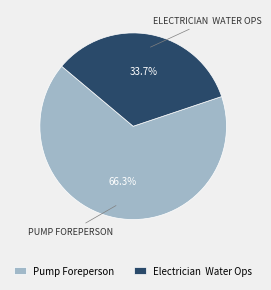

Which has a higher value, Electrician Water Ops or Pump Foreperson?

Pump Foreperson